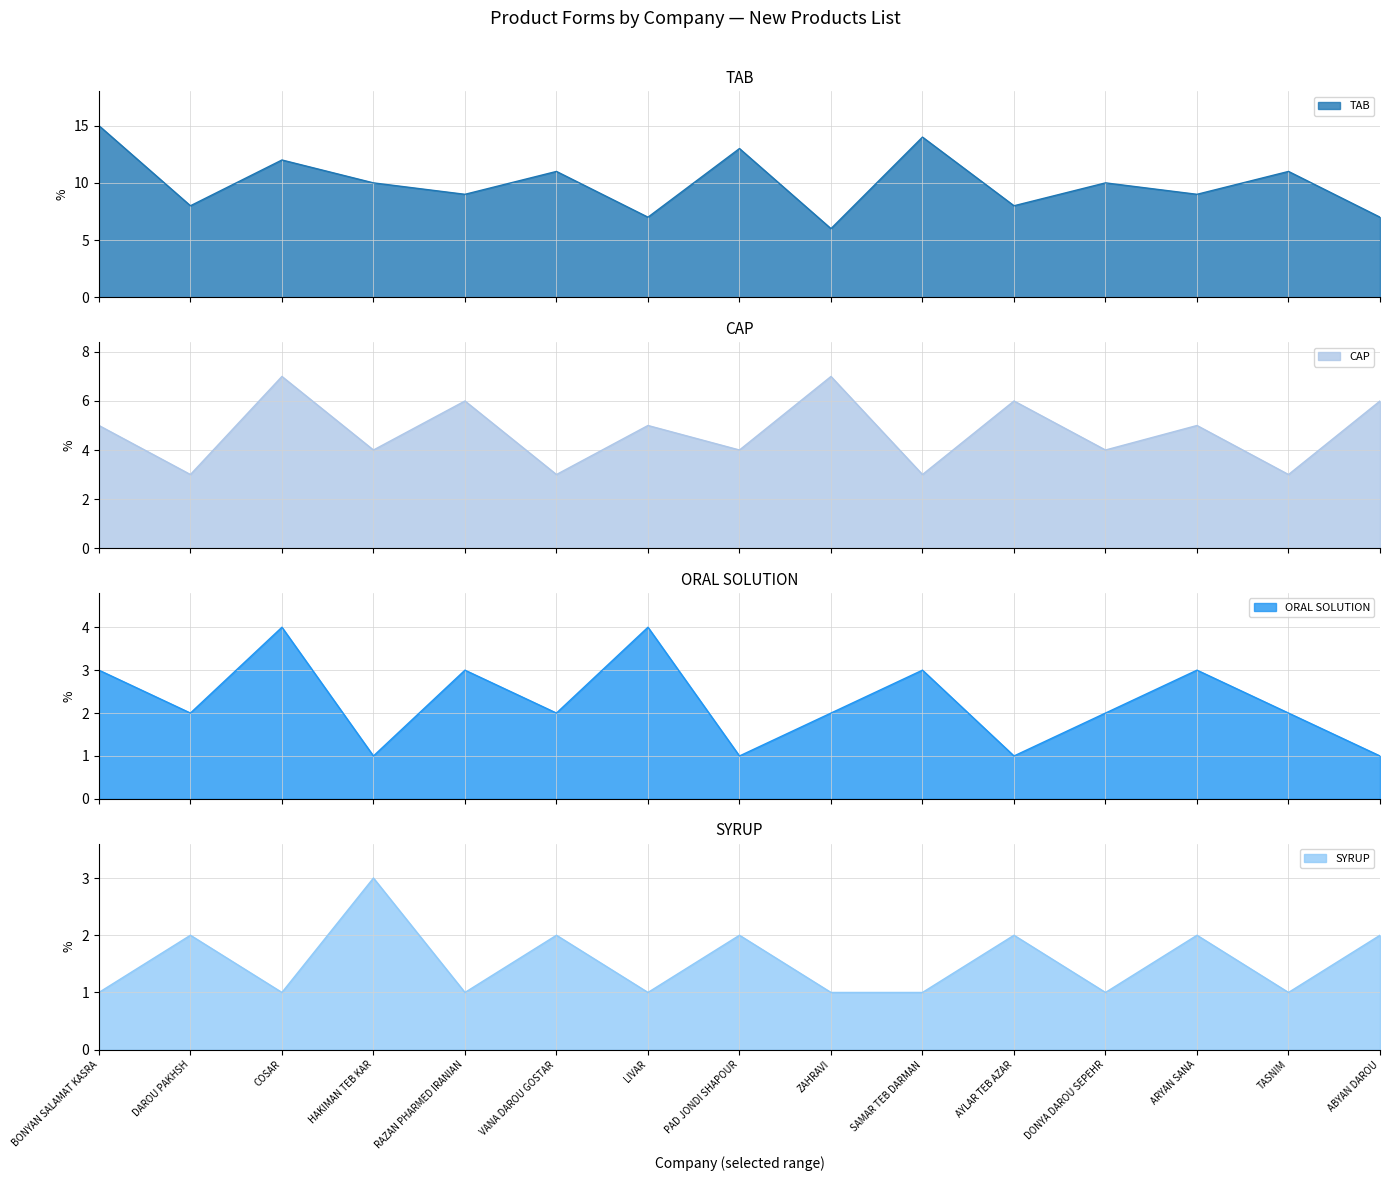

Where is the first local maximum for ORAL SOLUTION?

COSAR